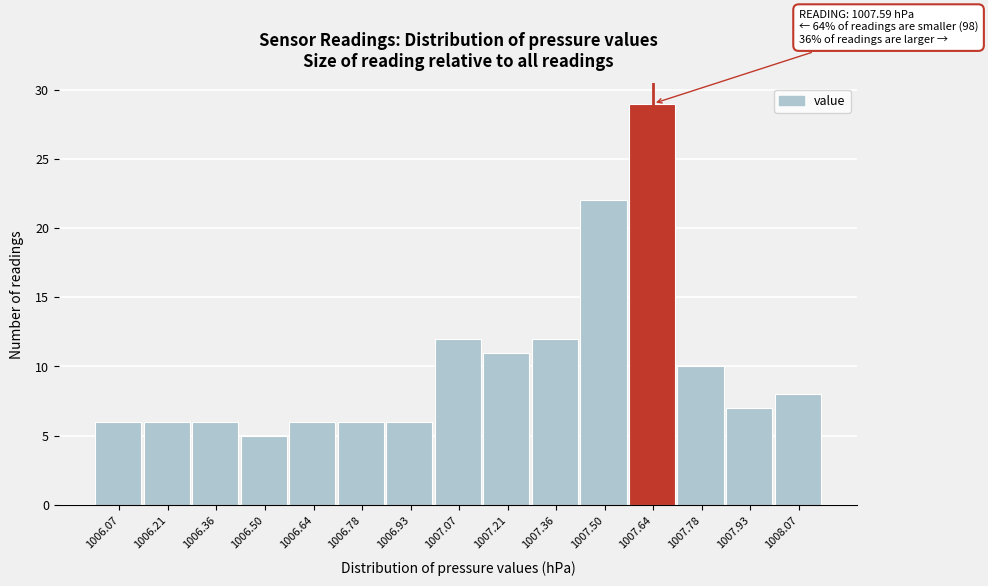

Which range on the x-axis has the tallest bar?

1007.56 to 1007.72